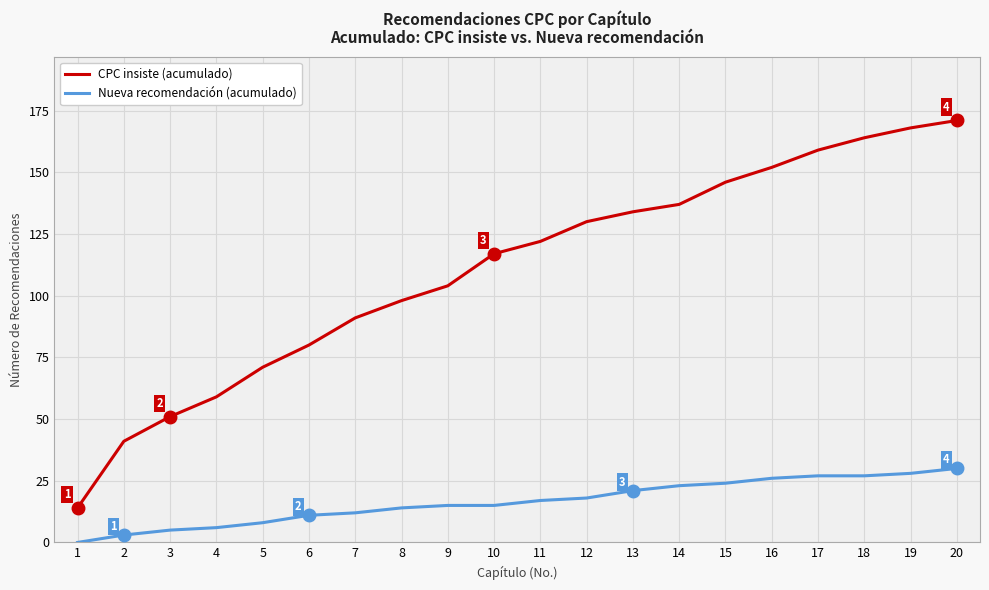

List the series in order of their overall mean, lowest first.

Nueva recomendación (acumulado), CPC insiste (acumulado)